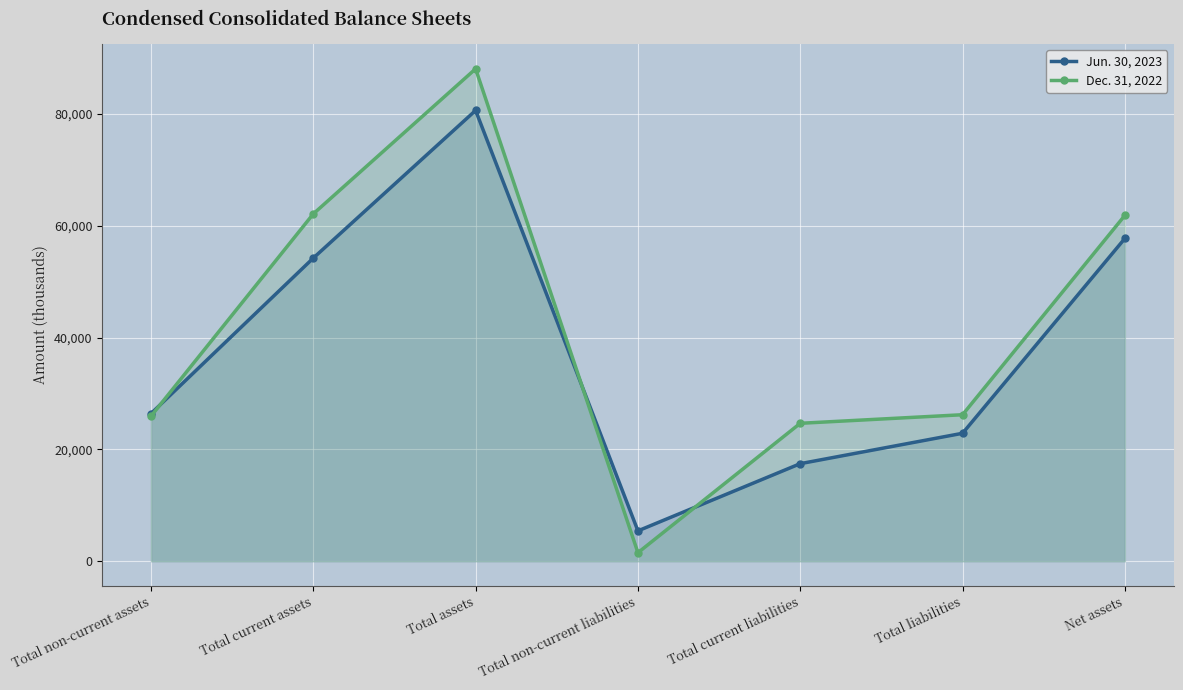

Rank the series by their maximum value, from lowest to highest.

Jun. 30, 2023, Dec. 31, 2022